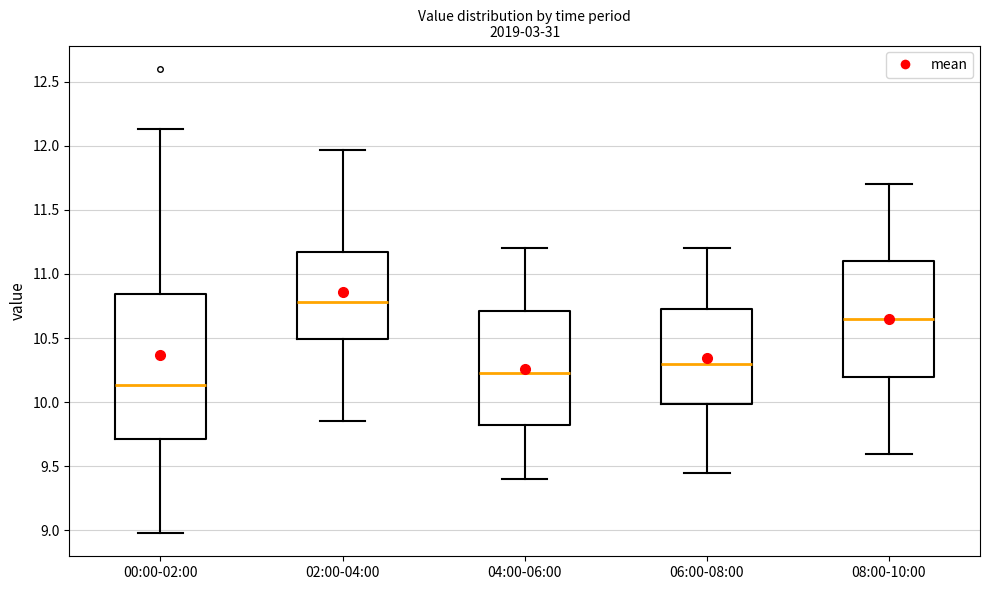

Which box has the highest median line?

02:00-04:00